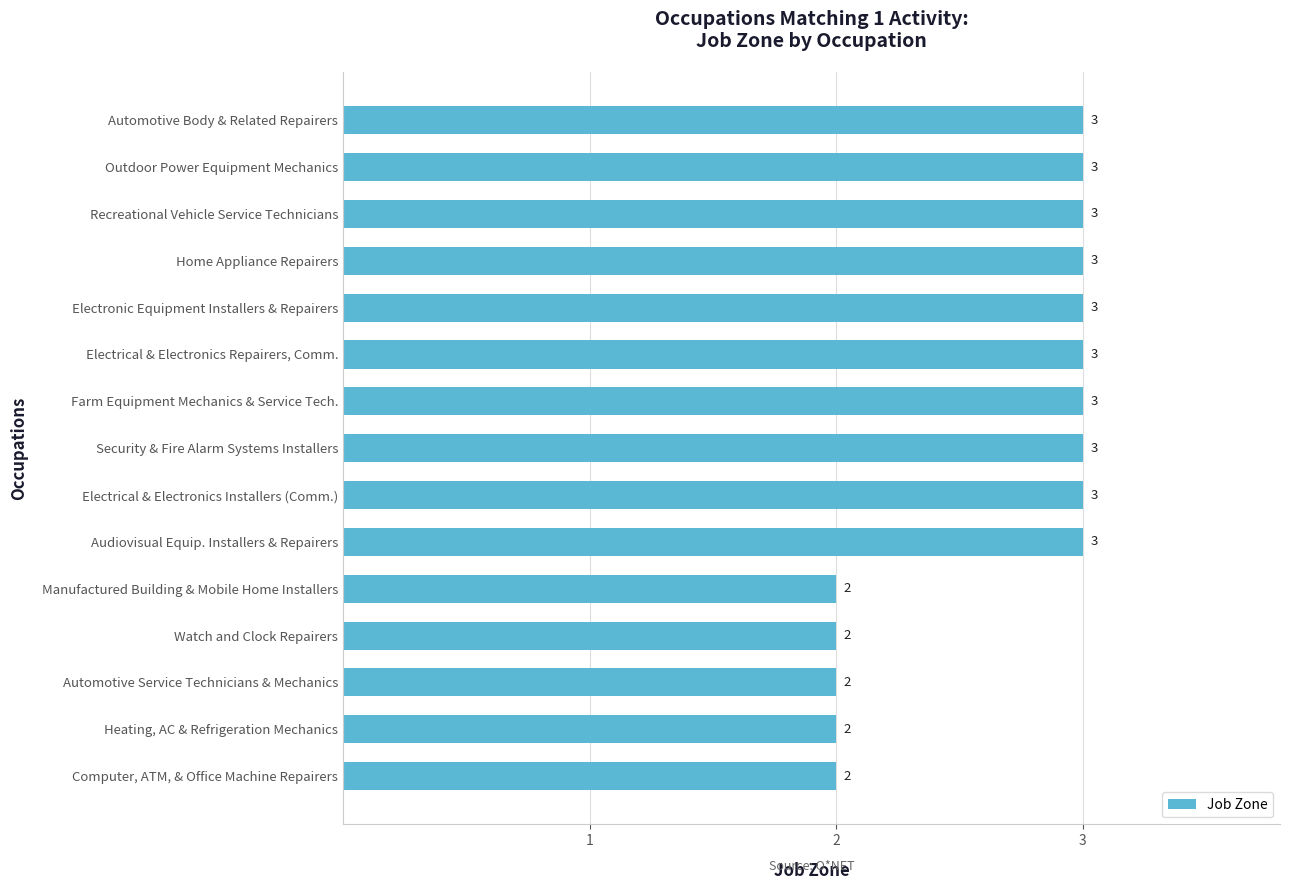

What is the minimum value shown in the chart?

2